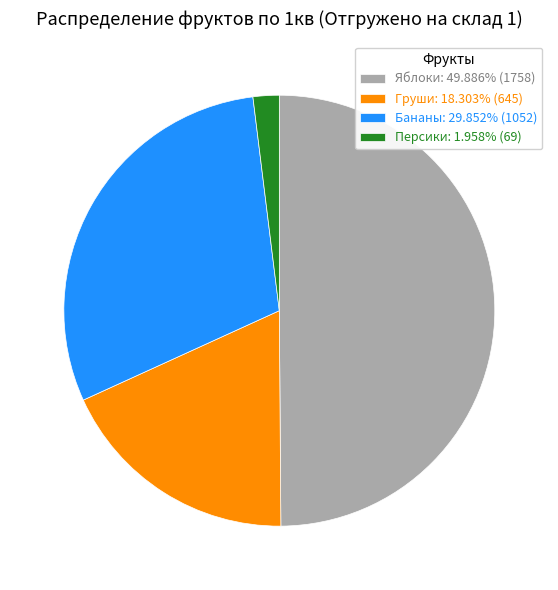

What is the ratio of the value at Бананы: 29.852% (1052) to the value at Персики: 1.958% (69)?

15.2